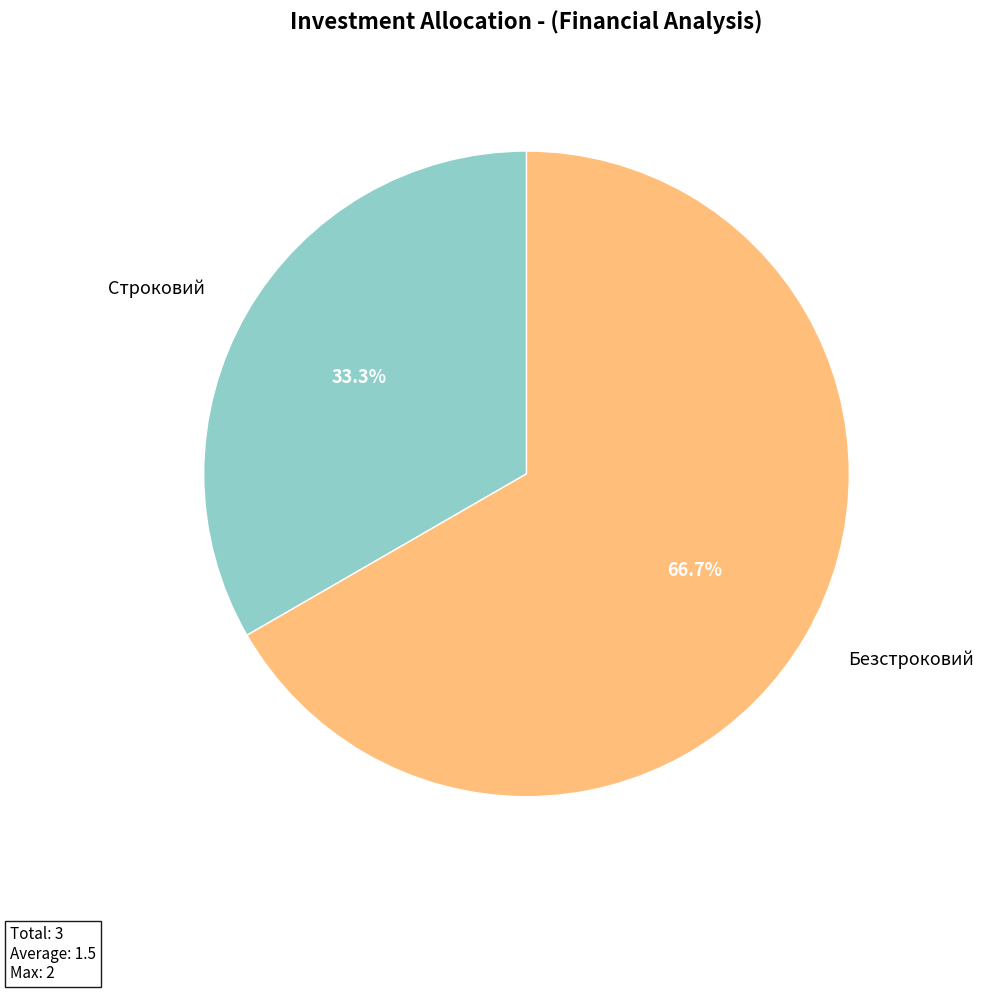

Count the number of slices in the pie.

2